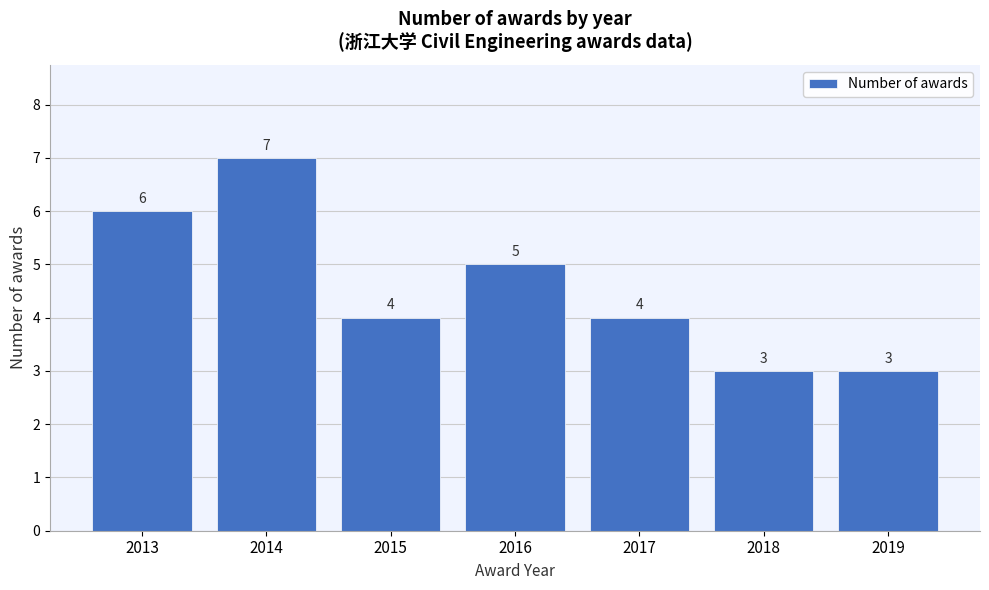

Reading left to right, what are all the values shown in this chart?

6	7	4	5	4	3	3